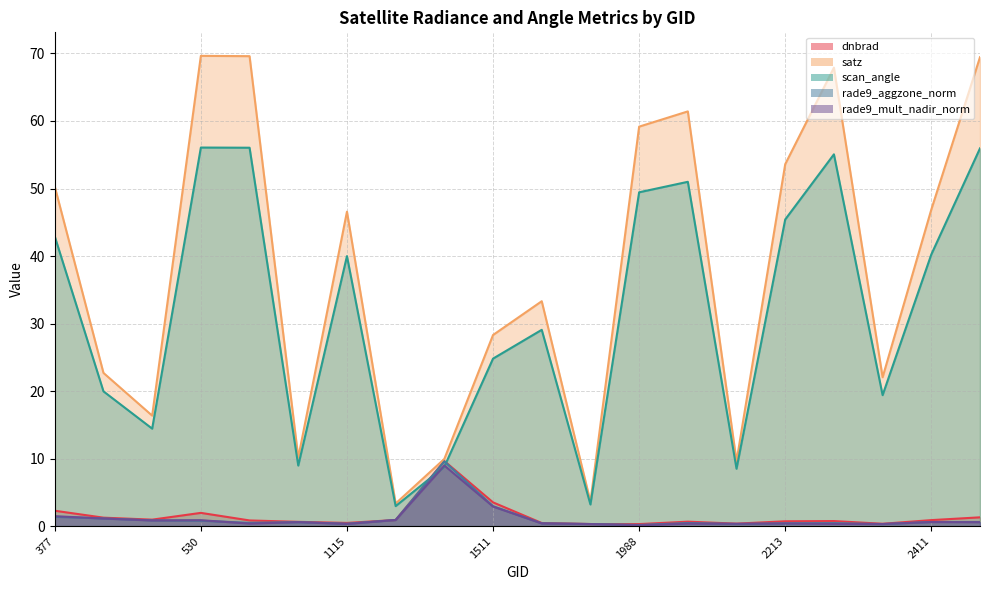

At which category does satz reach its first local valley?

440